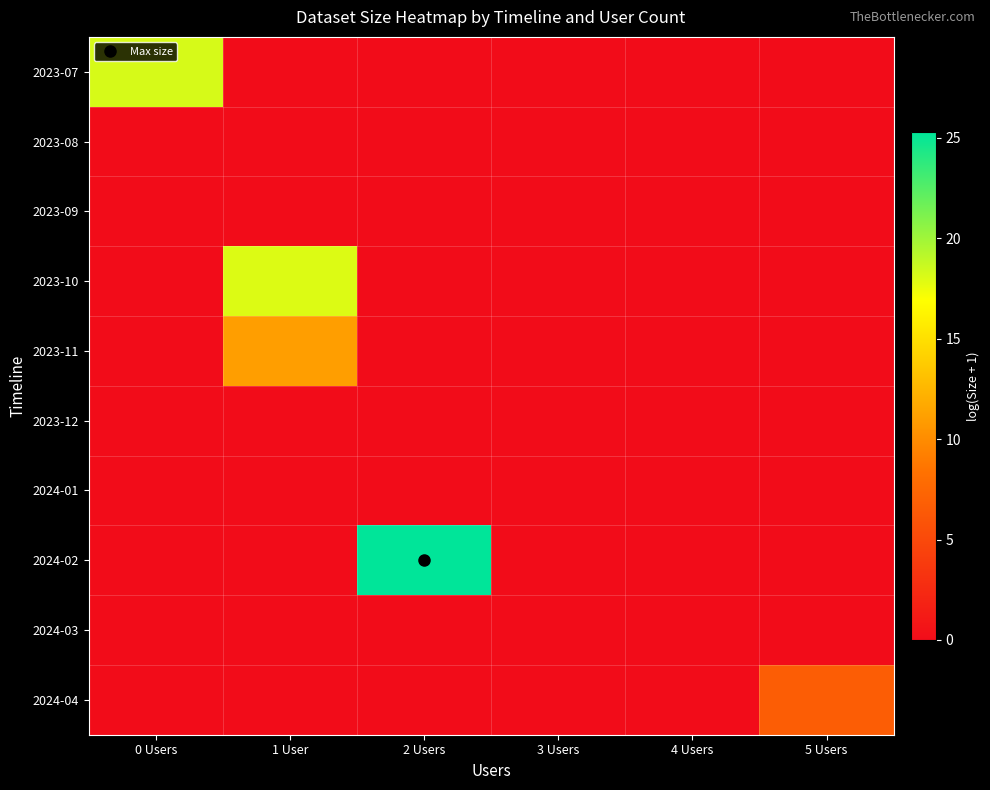

Reading left to right, extract all data points from this chart.

2023-07: 0 Users=18.2	1 User=0.0	2 Users=0.0	3 Users=0.0	4 Users=0.0	5 Users=0.0
2023-08: 0 Users=0.0	1 User=0.0	2 Users=0.0	3 Users=0.0	4 Users=0.0	5 Users=0.0
2023-09: 0 Users=0.0	1 User=0.0	2 Users=0.0	3 Users=0.0	4 Users=0.0	5 Users=0.0
2023-10: 0 Users=0.0	1 User=18.0	2 Users=0.0	3 Users=0.0	4 Users=0.0	5 Users=0.0
2023-11: 0 Users=0.0	1 User=11.1	2 Users=0.0	3 Users=0.0	4 Users=0.0	5 Users=0.0
2023-12: 0 Users=0.0	1 User=0.0	2 Users=0.0	3 Users=0.0	4 Users=0.0	5 Users=0.0
2024-01: 0 Users=0.0	1 User=0.0	2 Users=0.0	3 Users=0.0	4 Users=0.0	5 Users=0.0
2024-02: 0 Users=0.0	1 User=0.0	2 Users=25.3	3 Users=0.0	4 Users=0.0	5 Users=0.0
2024-03: 0 Users=0.0	1 User=0.0	2 Users=0.0	3 Users=0.0	4 Users=0.0	5 Users=0.0
2024-04: 0 Users=0.0	1 User=0.0	2 Users=0.0	3 Users=0.0	4 Users=0.0	5 Users=6.7